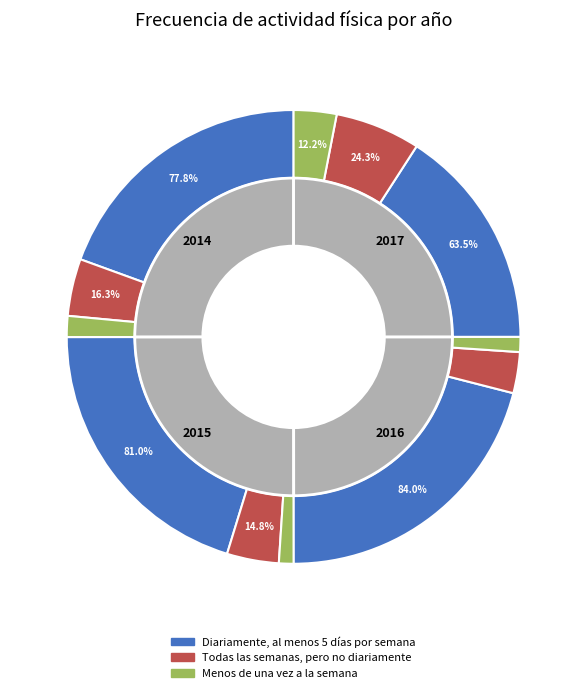

Is the sum of 2015 and 2016 greater than half?

Yes